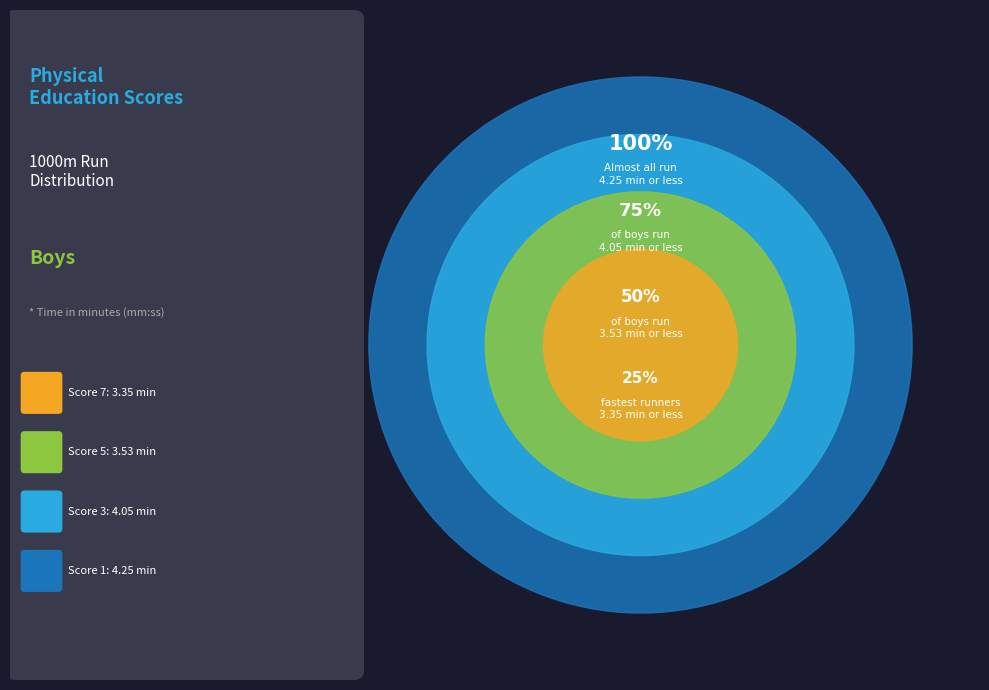

How many slices are in this pie chart?

4